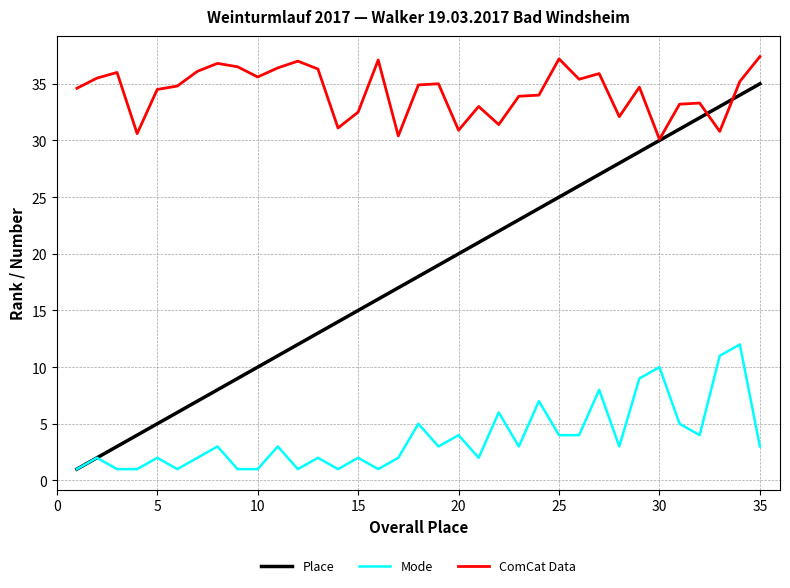

List the series in order of their peak value, lowest first.

Mode, Place, ComCat Data